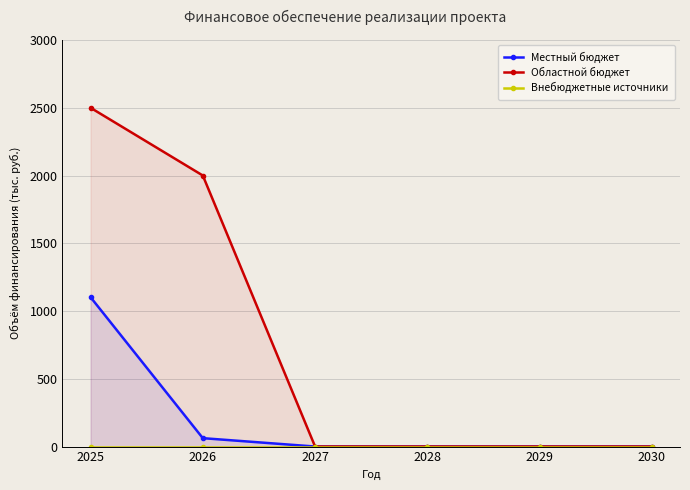

What are all the series names shown in the legend?

Местный бюджет, Областной бюджет, Внебюджетные источники